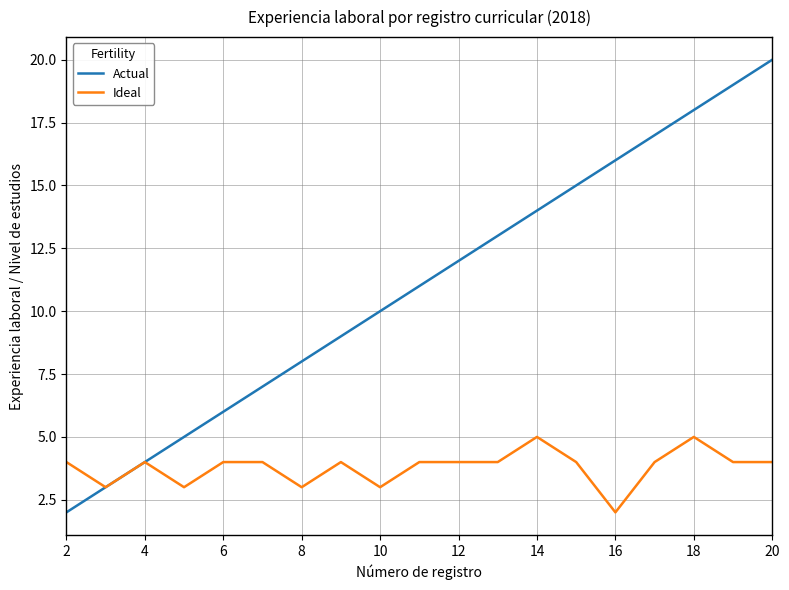

What is the maximum value for Ideal?

5